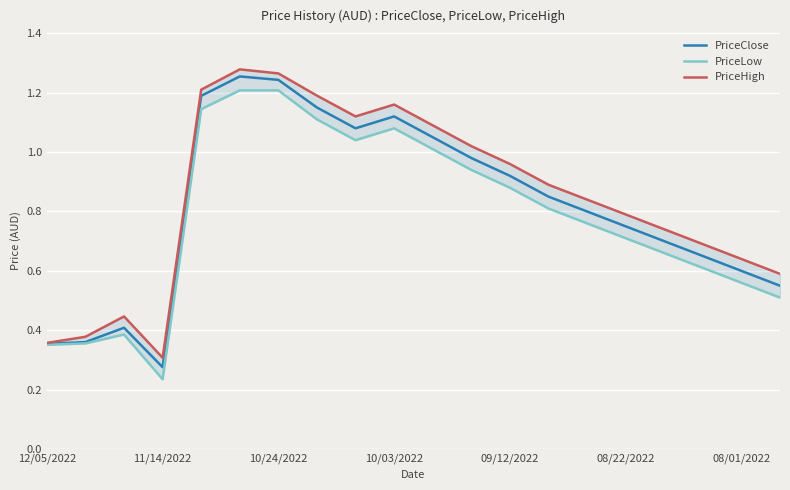

True or false: PriceClose and PriceHigh cross at least once.

False